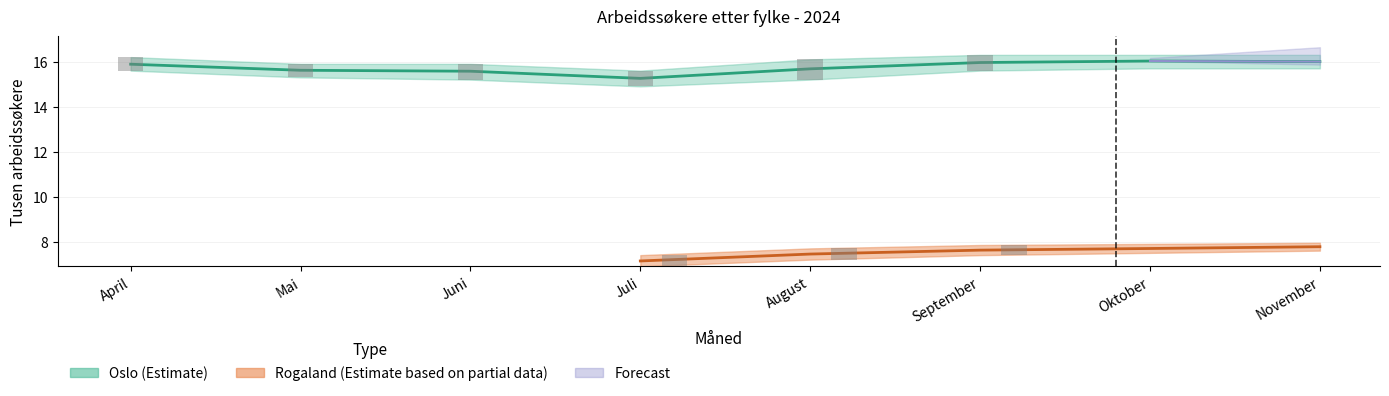

What is the value of the 5th bar from the left?

15.7